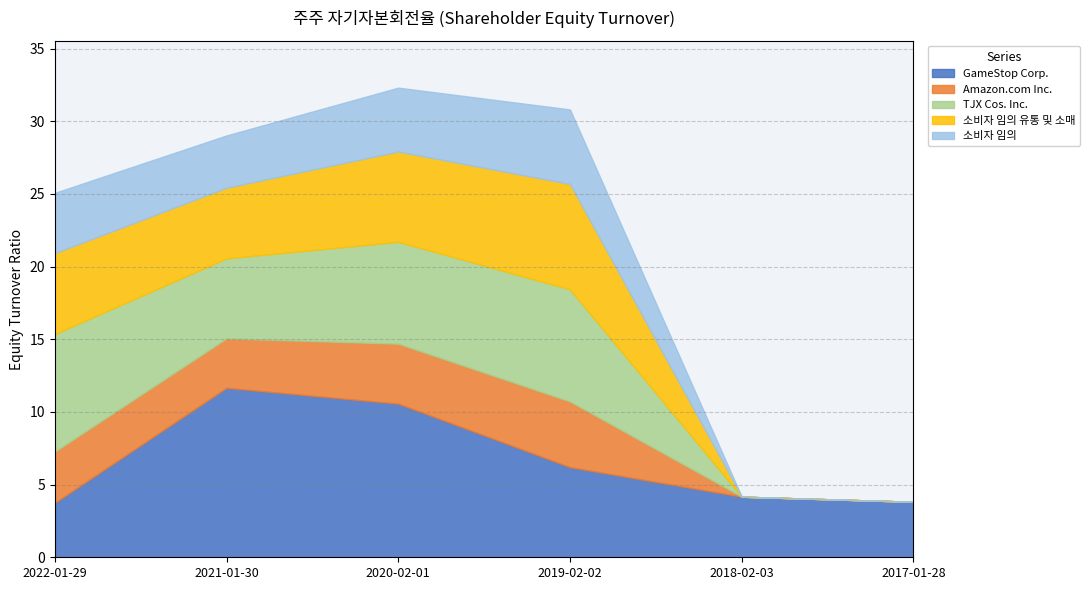

Which label corresponds to the largest value in the chart?

2021-01-30